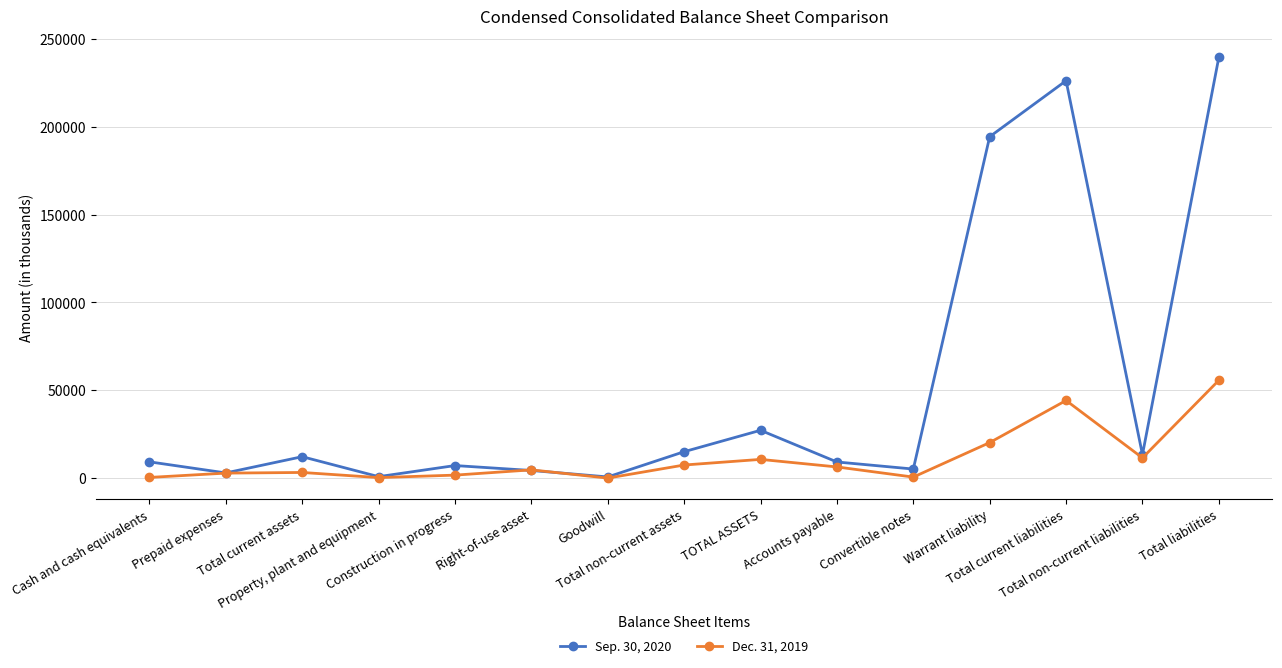

Which series has the widest spread of values?

Sep. 30, 2020